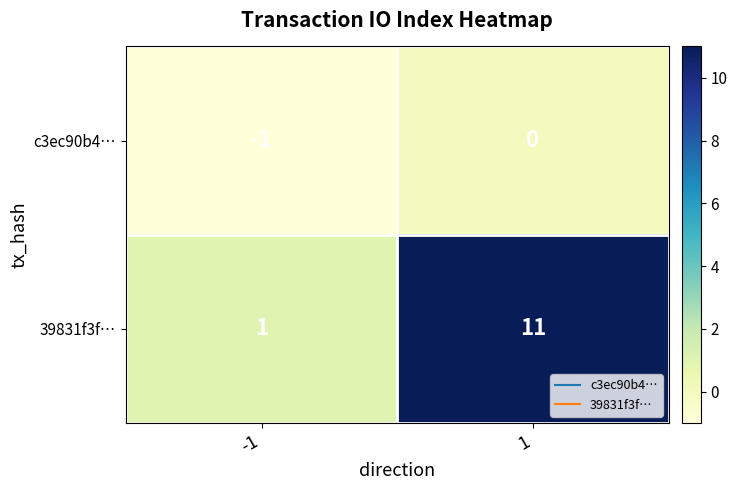

How many distinct data groups are displayed?

2